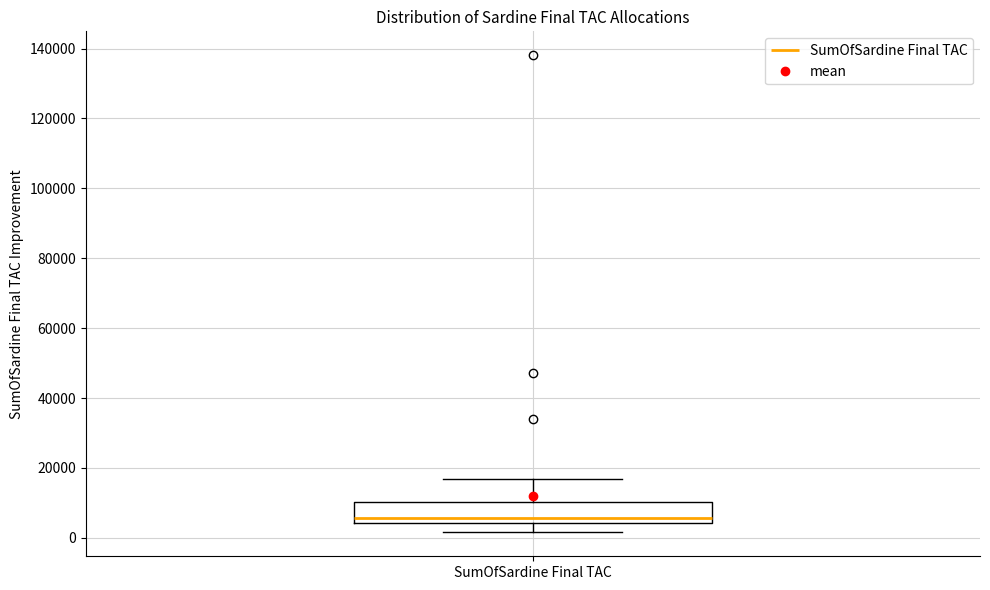

Transcribe this box plot: give where the median line is, the range the box spans, and where the two whiskers end, as read against the y-axis. The values are not printed on the chart, so give them approximately, as read against the axis.

median 6000, box 4000 to 10000, whiskers 2000 to 16000